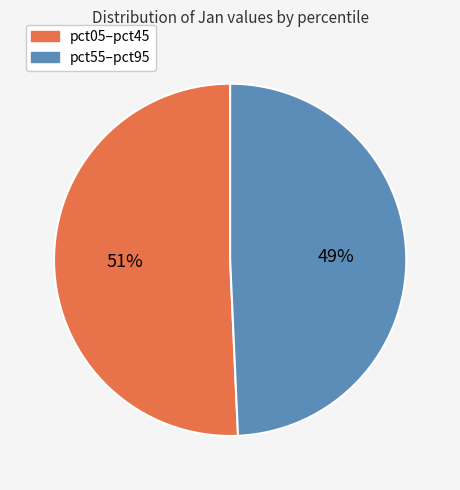

To the nearest percent, what is the average slice percentage?

50%